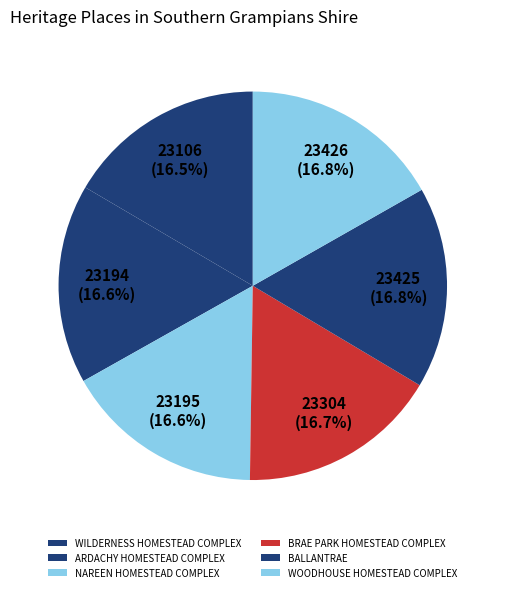

Does BRAE PARK HOMESTEAD COMPLEX represent more than half of the total?

No